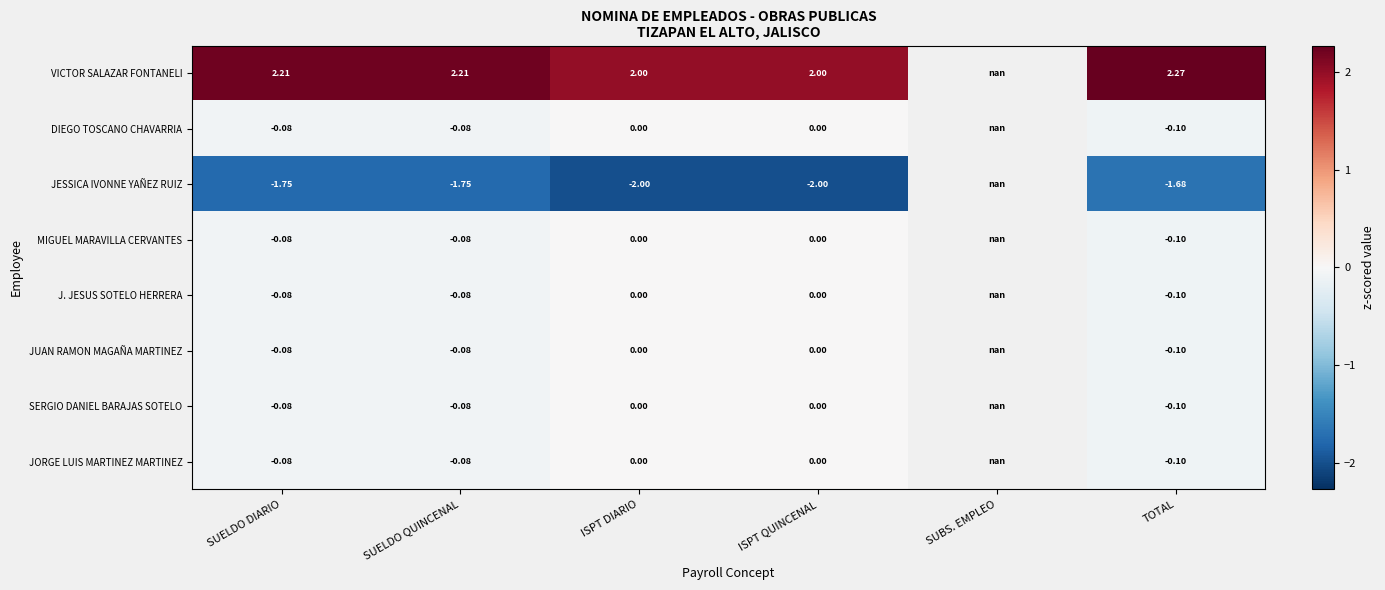

At which label does DIEGO TOSCANO CHAVARRIA reach its peak?

ISPT DIARIO